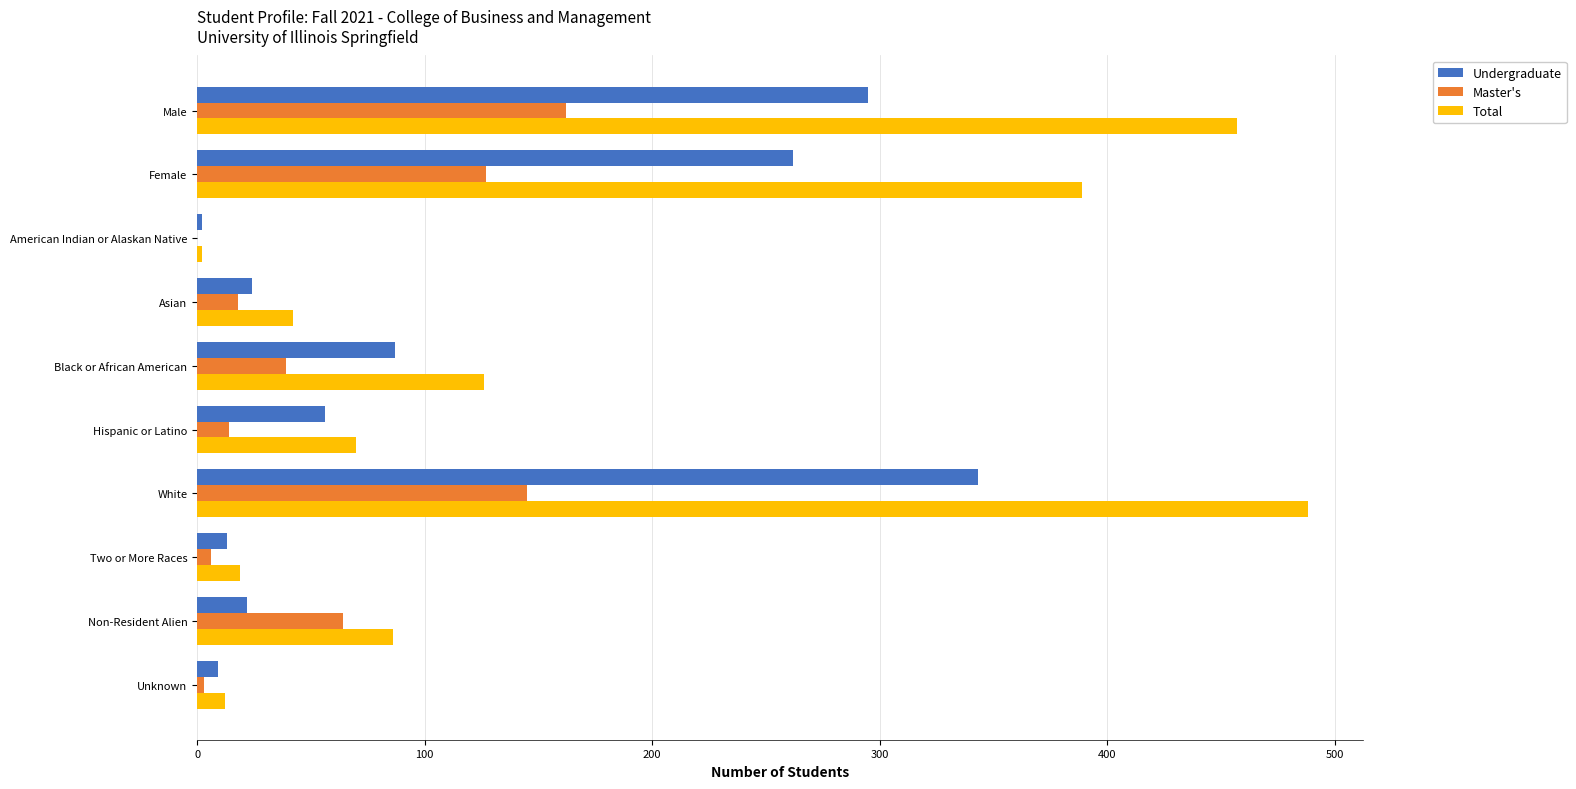

True or false: Master's has a value of 145 at White.

True